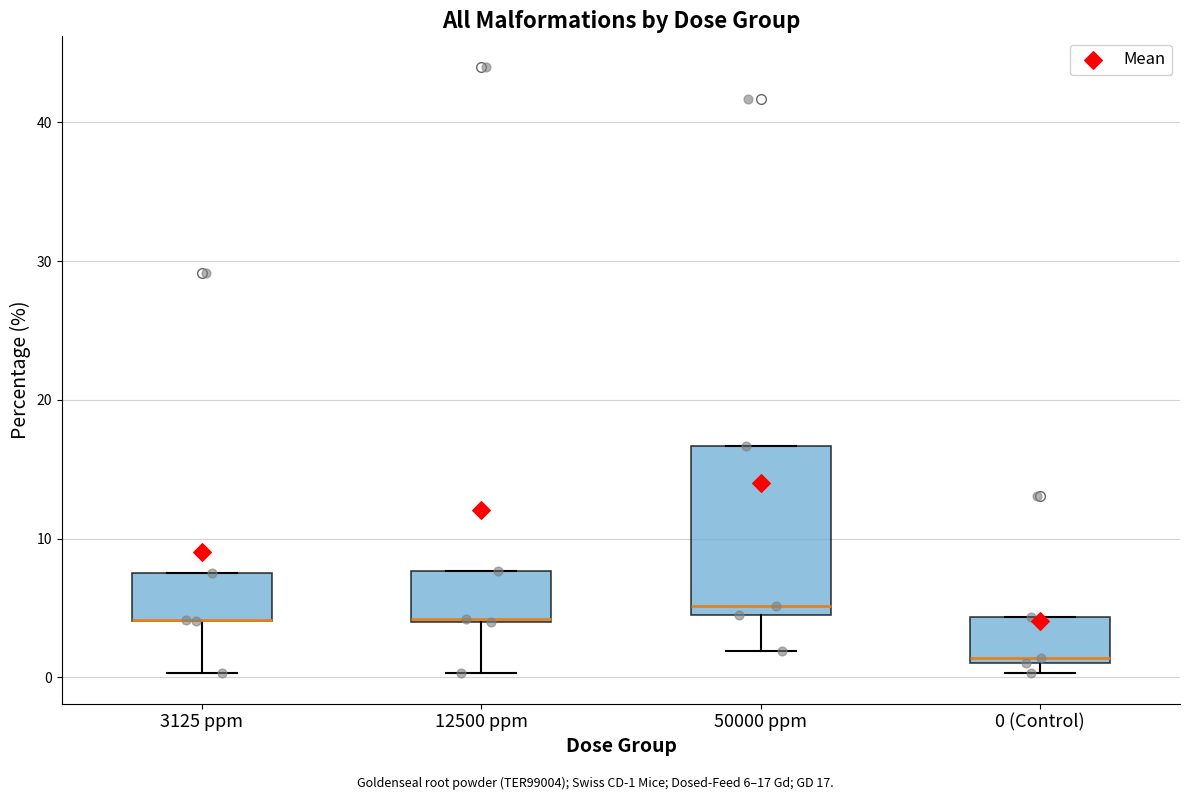

Where is the lower edge of the box for 50000 ppm on the y-axis? The values are not printed on the chart, so give them approximately, as read against the axis.

5